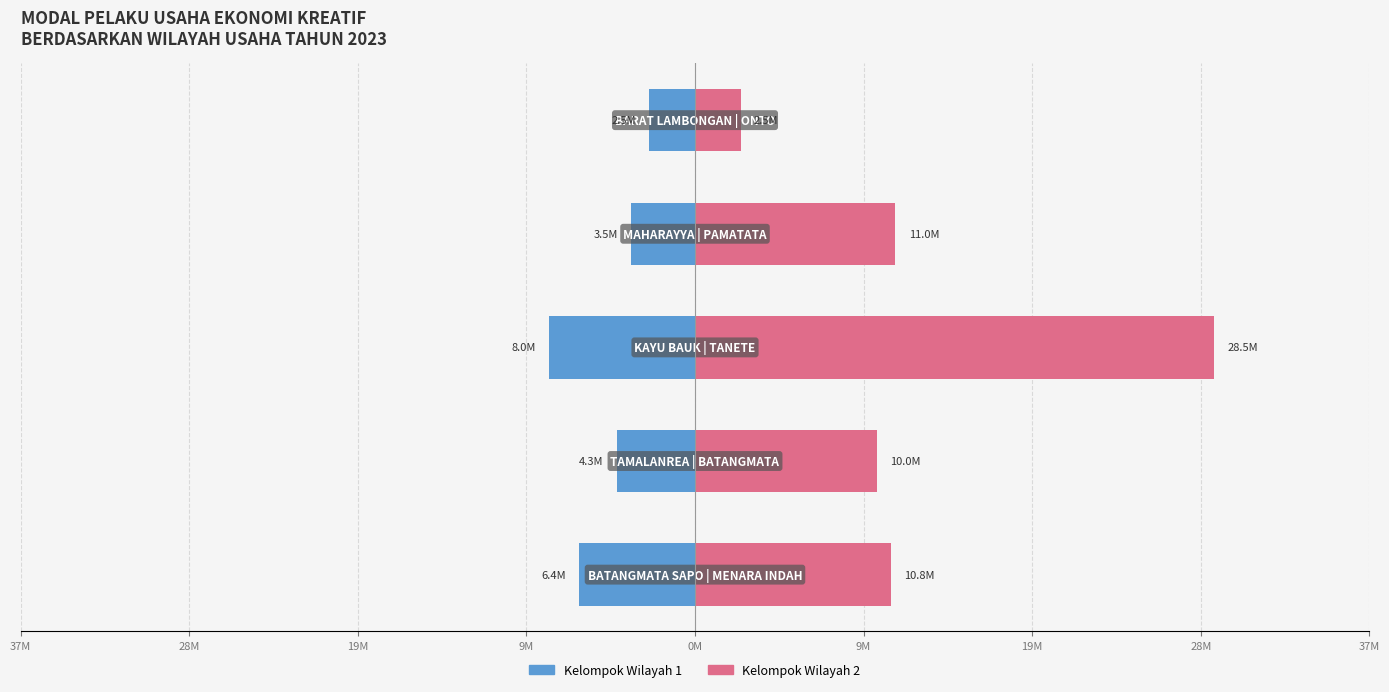

Reading right to left, transcribe all the data shown in this chart.

MODAL Kelompok 1: 0M=-2500000	37M=-3500000	28M=-8000000	19M=-4300000	9M=-6370000
MODAL Kelompok 2: 0M=2500000	37M=11000000	28M=28500000	19M=10000000	9M=10750000